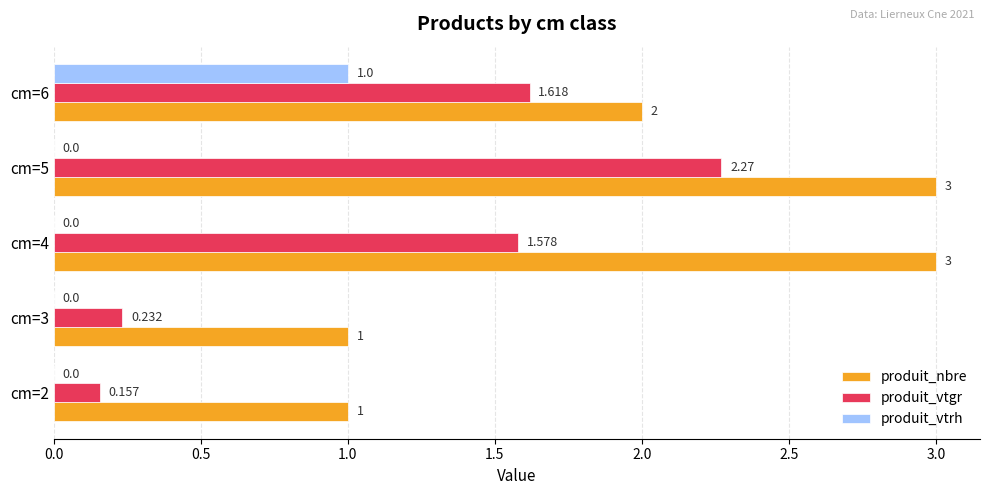

Which series changed the most between cm=3 and cm=5?

produit_vtgr